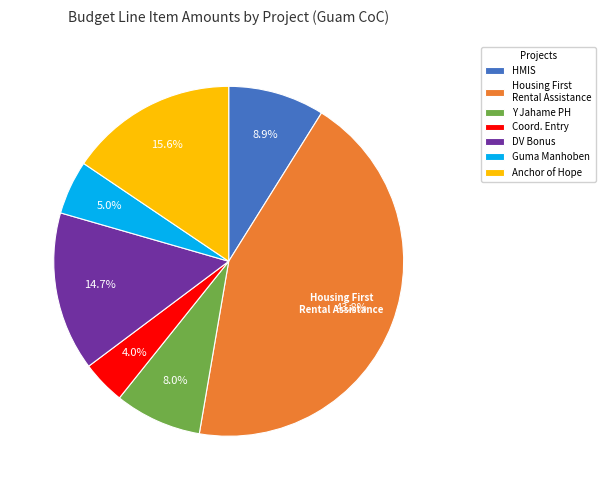

Rank the categories by value from highest to lowest.

Housing First Rental Assistance, Anchor of Hope, DV Bonus, HMIS, Y Jahame PH, Guma Manhoben, Coord. Entry